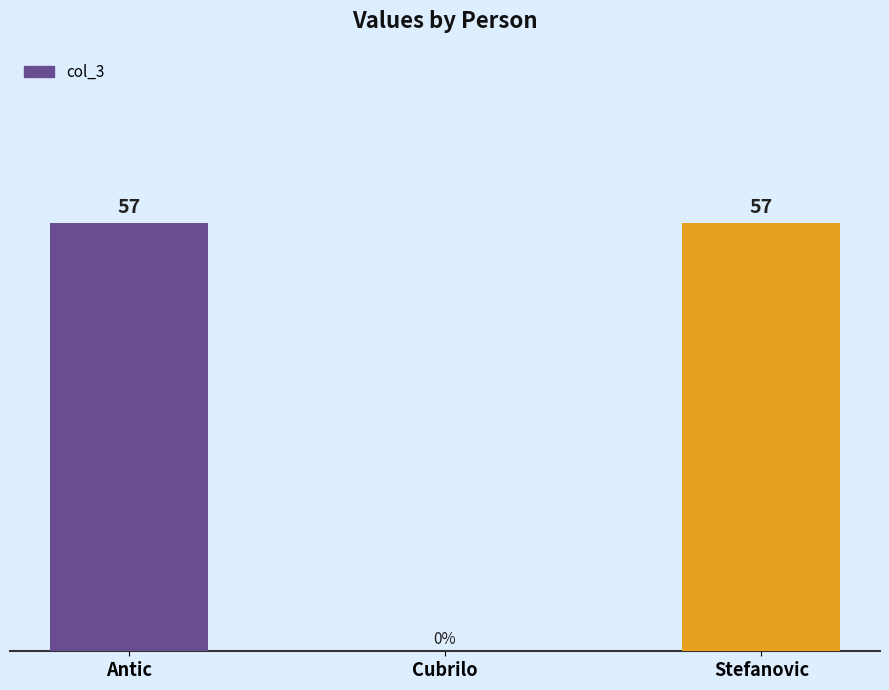

Between Antic and Cubrilo, which is larger?

Antic